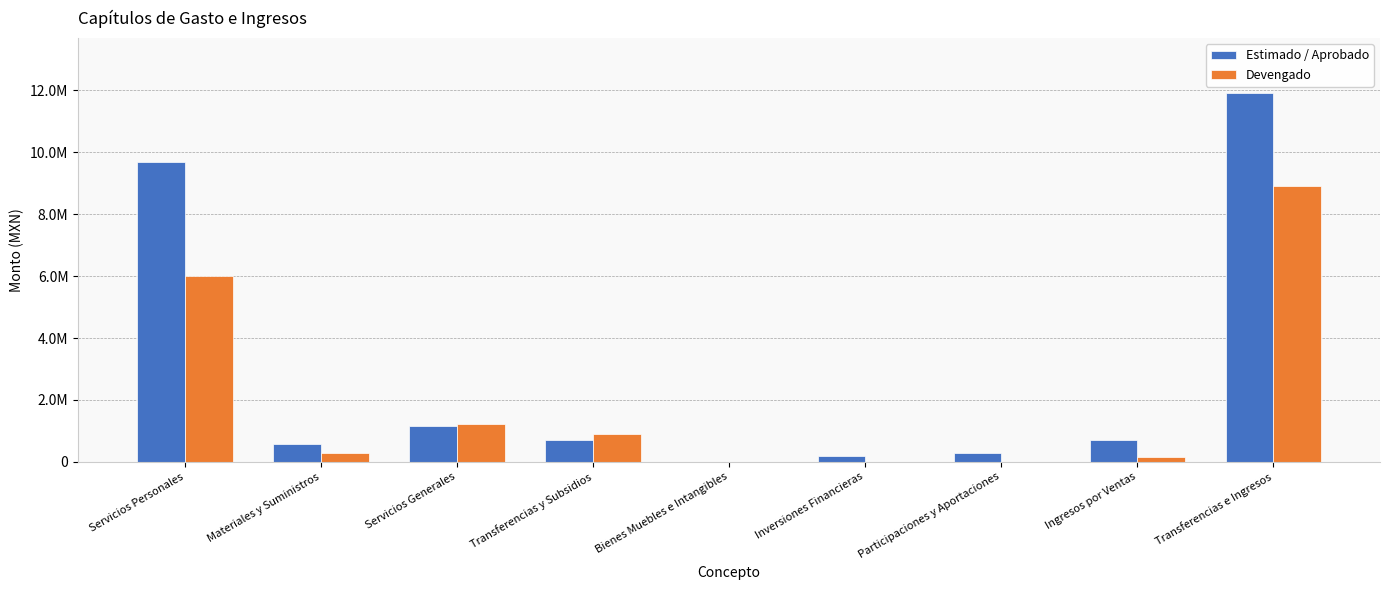

What is the label of the 1st bar from the left?

Servicios Personales